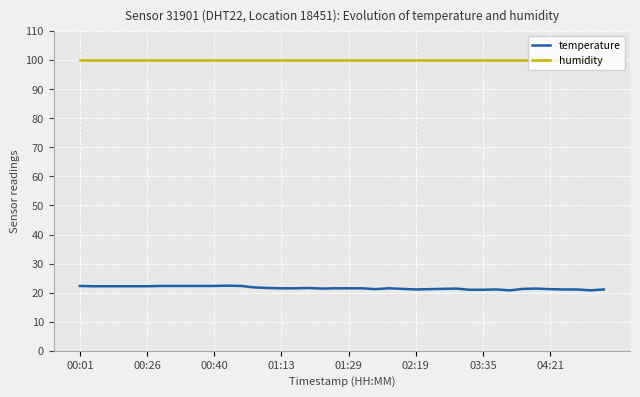

What is the maximum value shown in the chart?

99.9